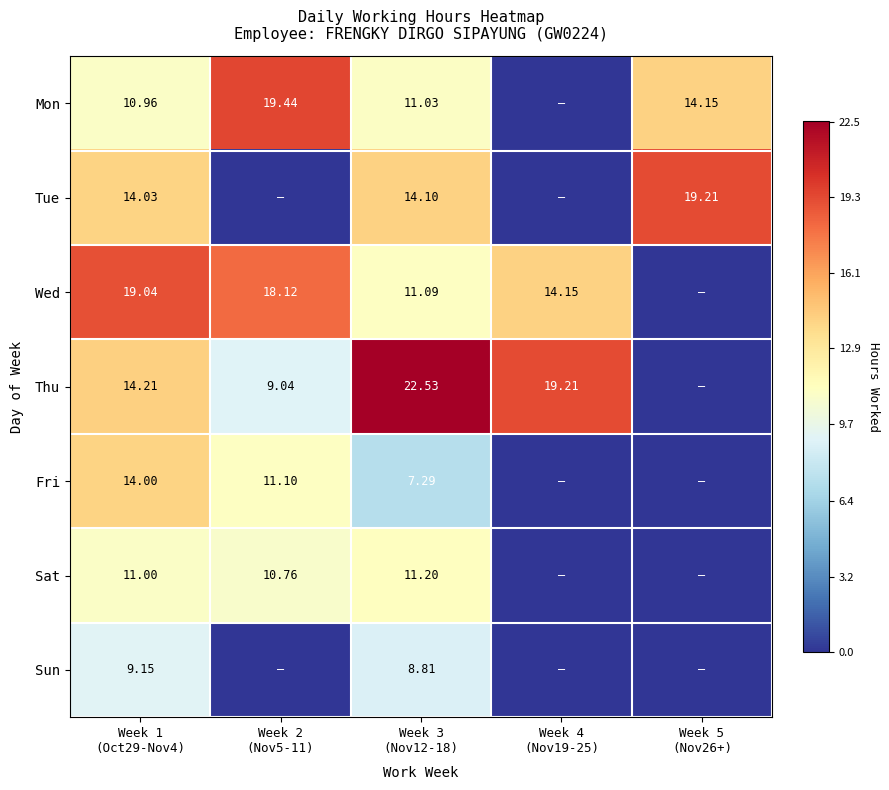

Which category has the highest value across all series?

Week 3
(Nov12-18)